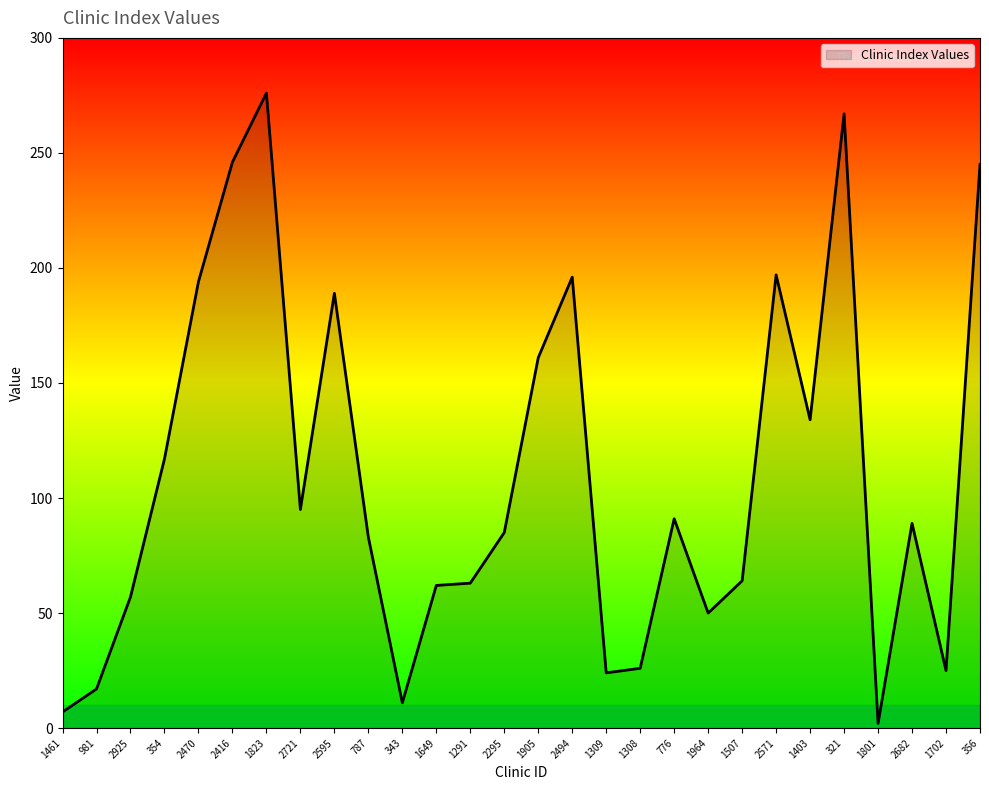

At which label is the value closest to 139?

1403